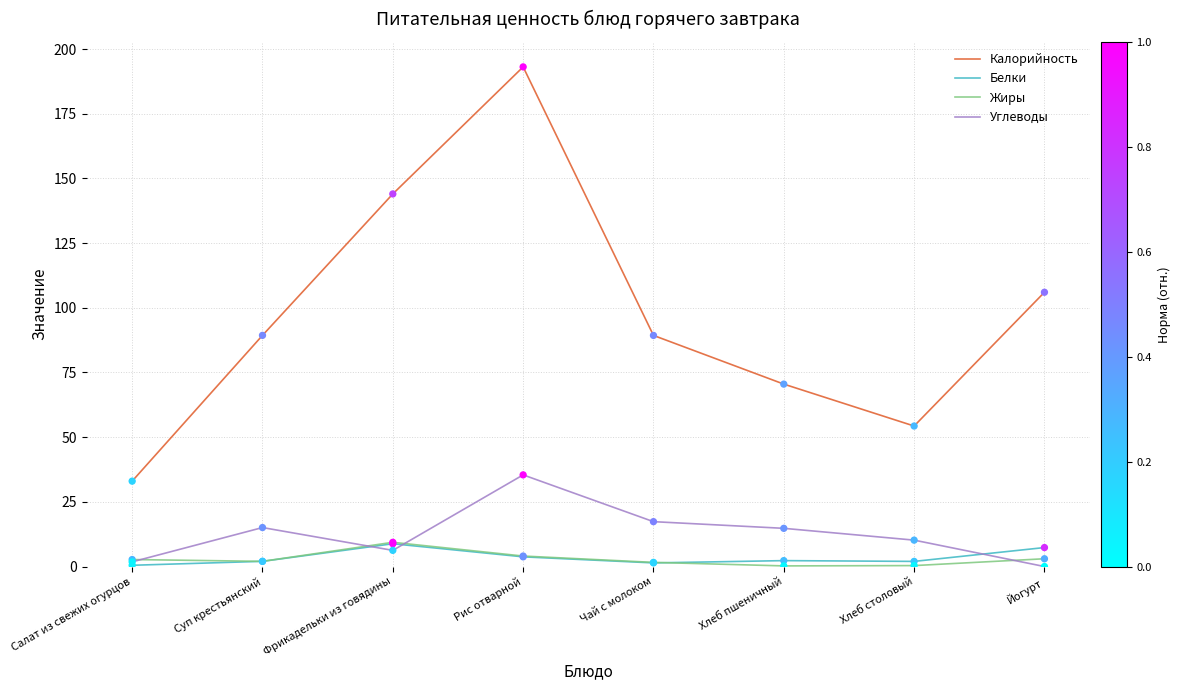

At which category is the sum across all series the highest?

Рис отварной